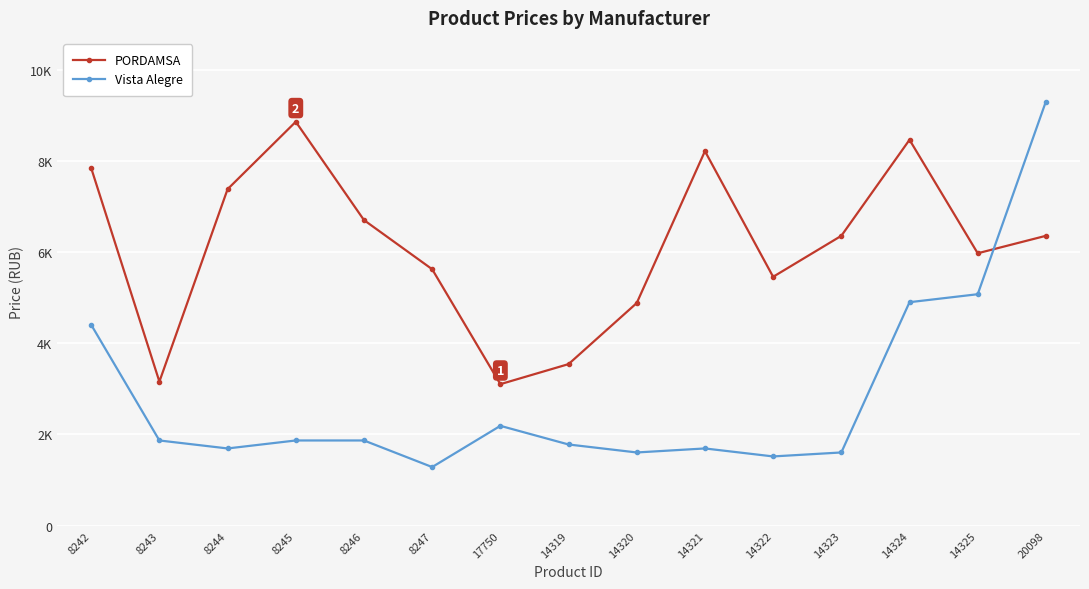

Between 8246 and 14323, which series saw the biggest shift?

PORDAMSA